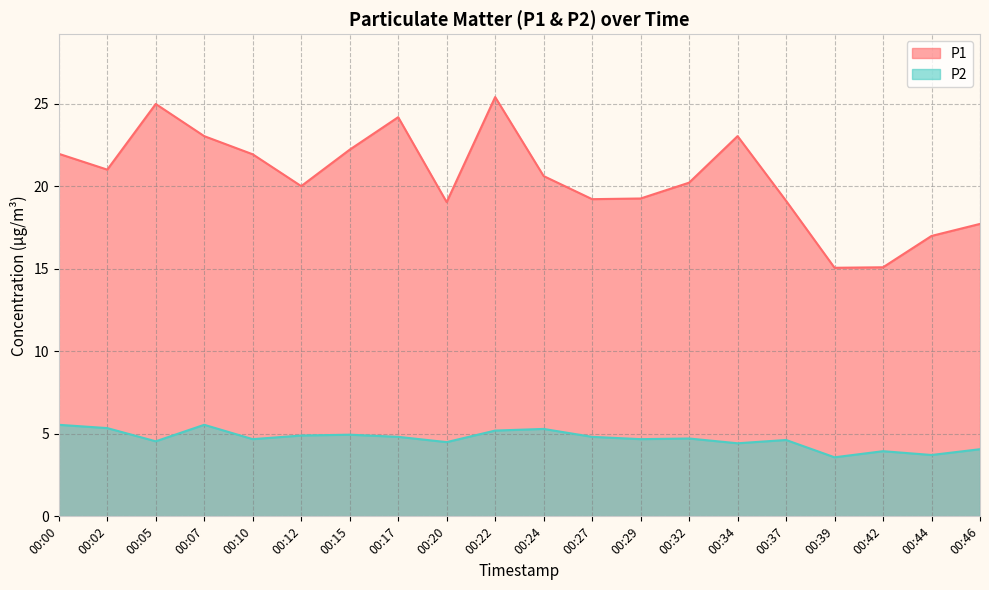

True or false: P2 has a value of 6.7 at 00:29.

False